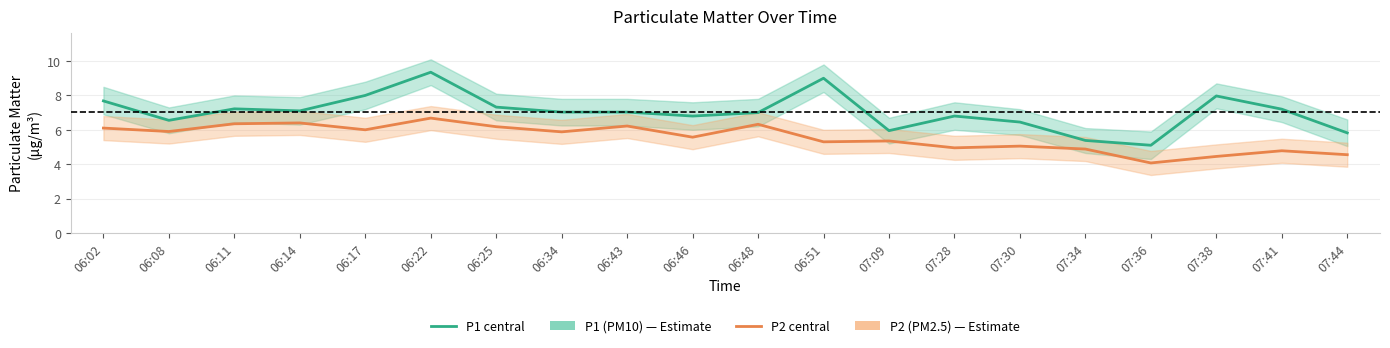

Is it true that P1 (PM10) equals 9.6 at 07:44?

False